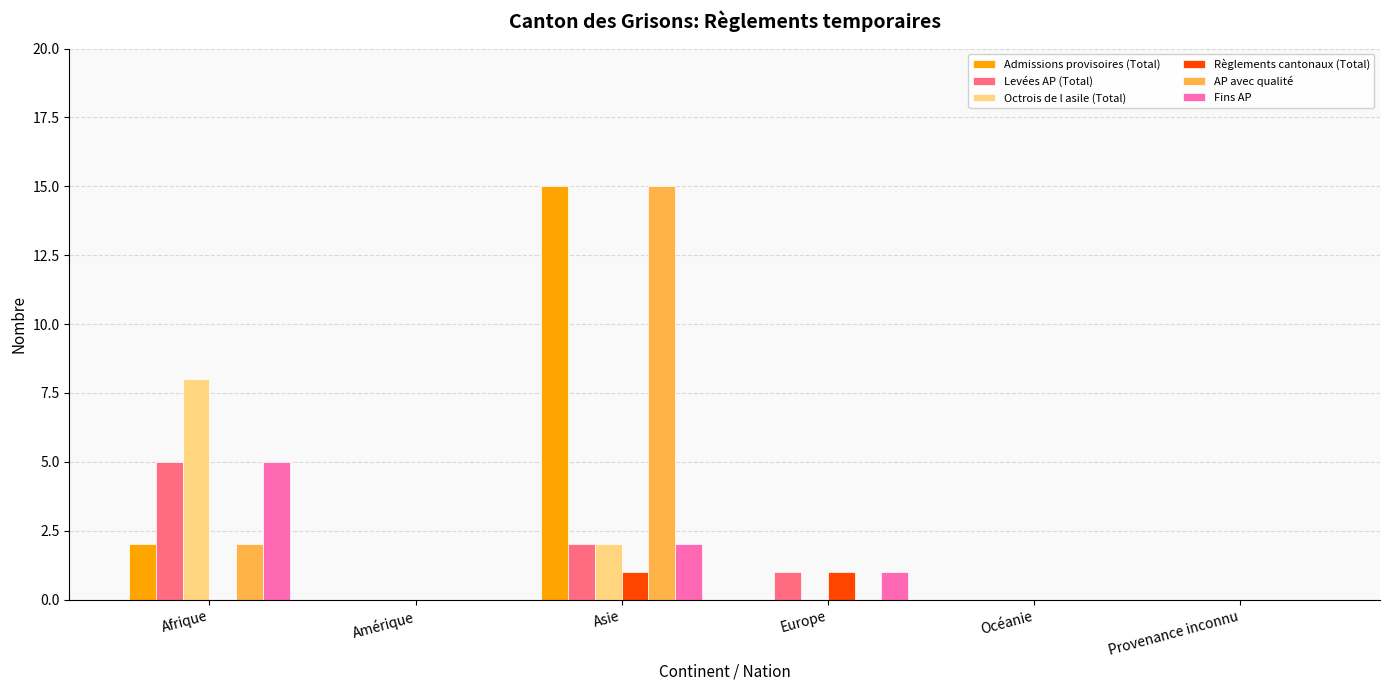

Reading right to left, list all the values displayed in this chart.

Admissions provisoires (Total): 0	0	0	15	0	2
Levées AP (Total): 0	0	1	2	0	5
Octrois de l asile (Total): 0	0	0	2	0	8
Règlements cantonaux (Total): 0	0	1	1	0	0
AP avec qualité: 0	0	0	15	0	2
Fins AP: 0	0	1	2	0	5